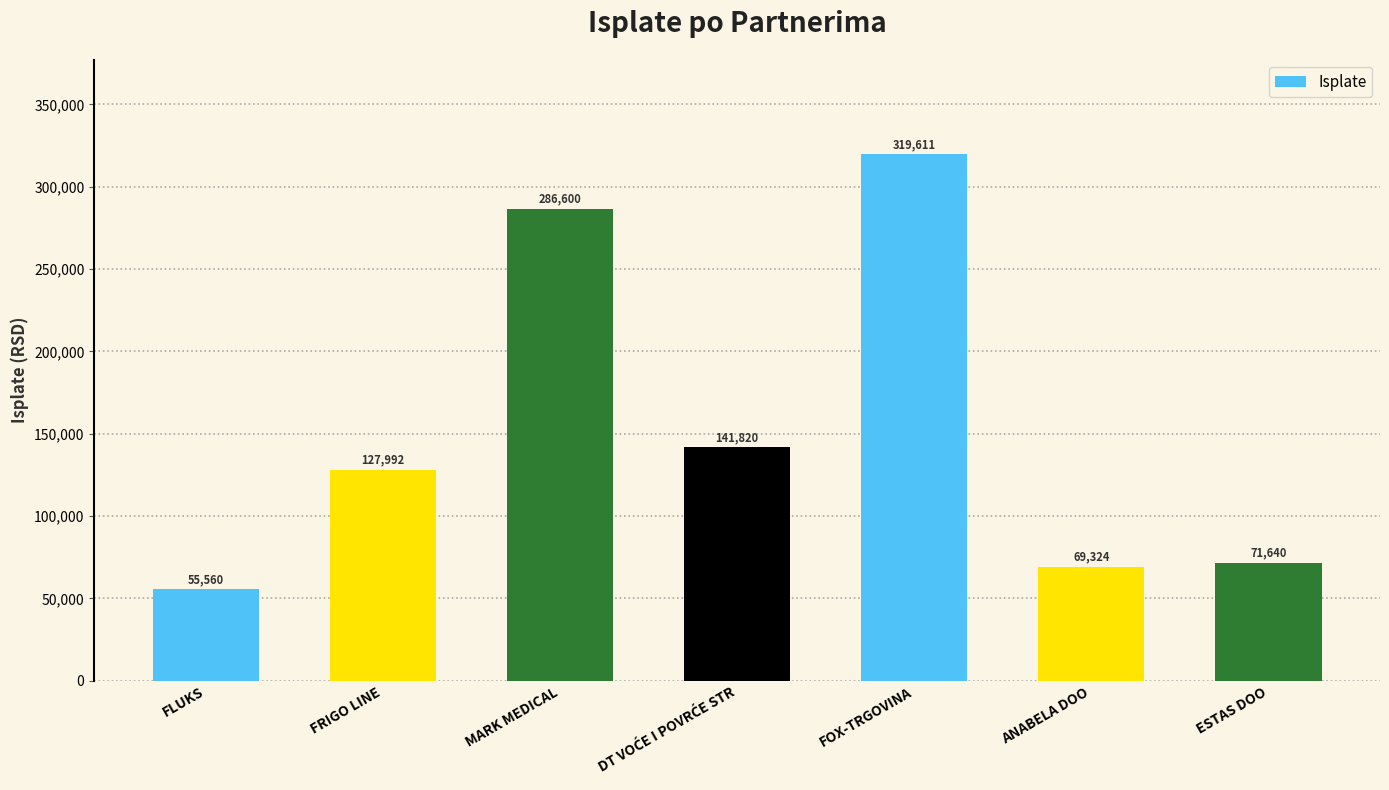

The value at ESTAS DOO is 71640.0. True or false?

True